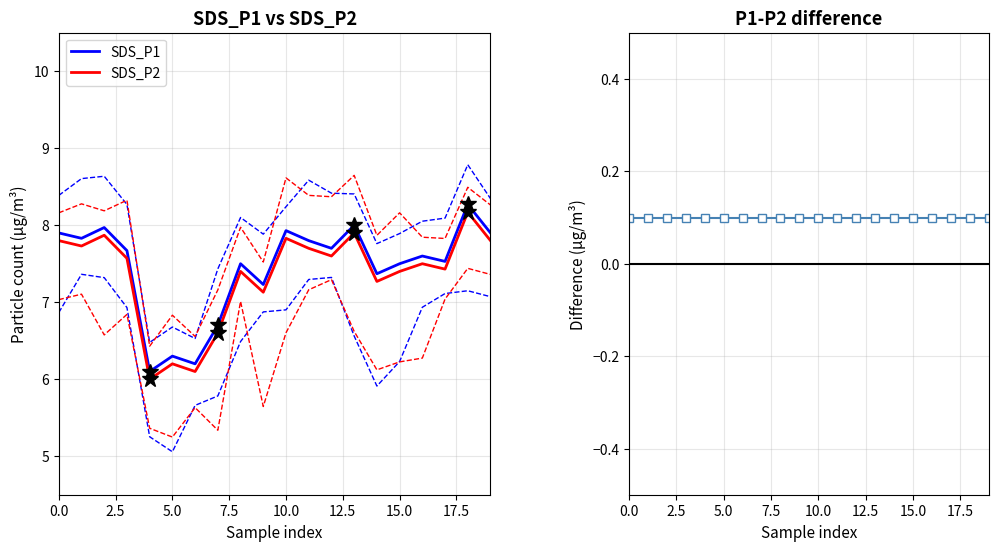

At which category does P1-P2 diff reach its first local peak?

9